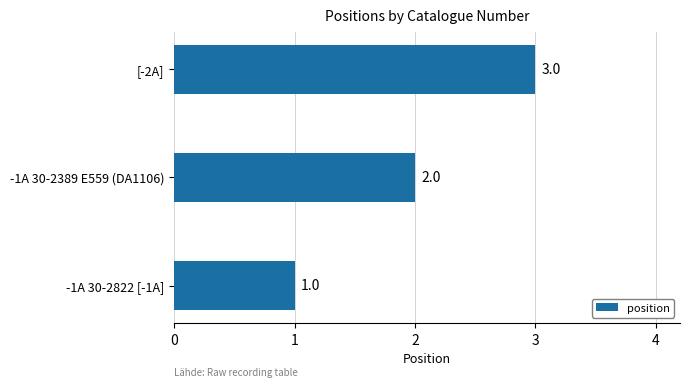

At which category does the chart reach its peak across all series?

[-2A]